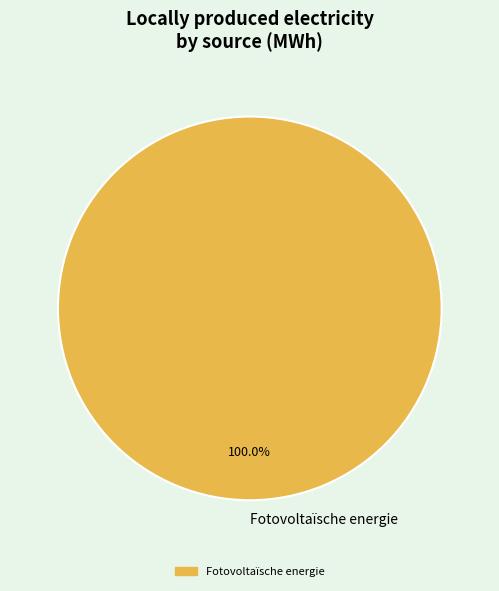

What is the majority slice?

Fotovoltaïsche energie